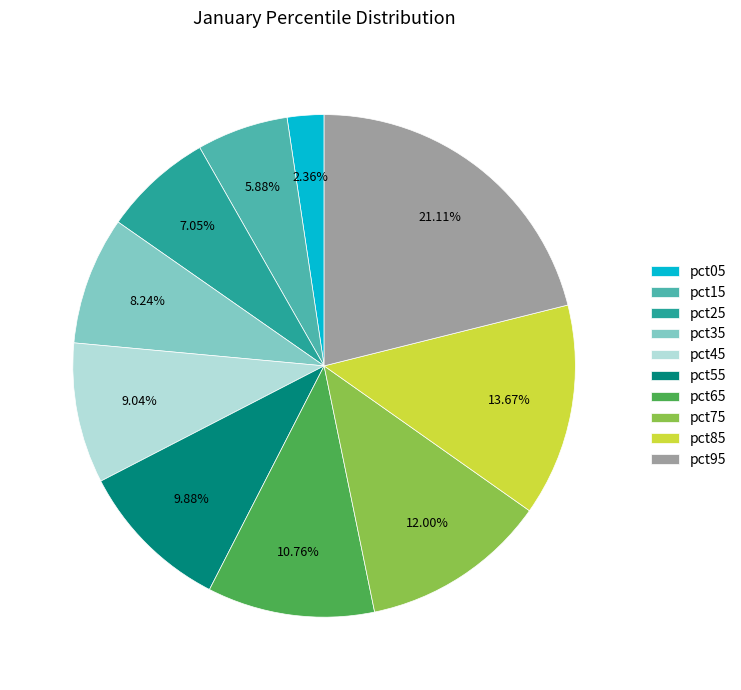

Which category has the biggest portion of the pie?

pct95